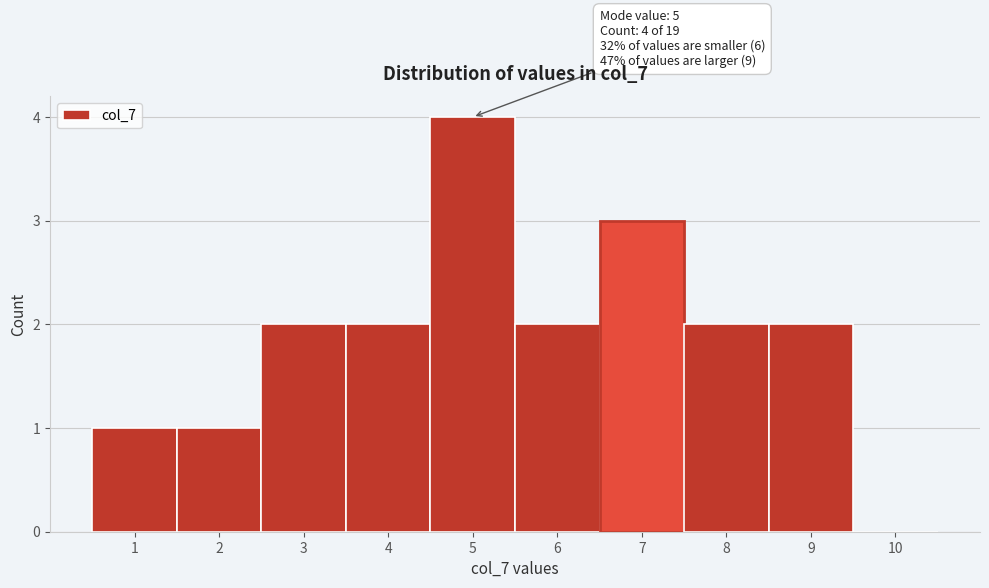

Over which range of the x-axis is the bar tallest?

4.5 to 5.5